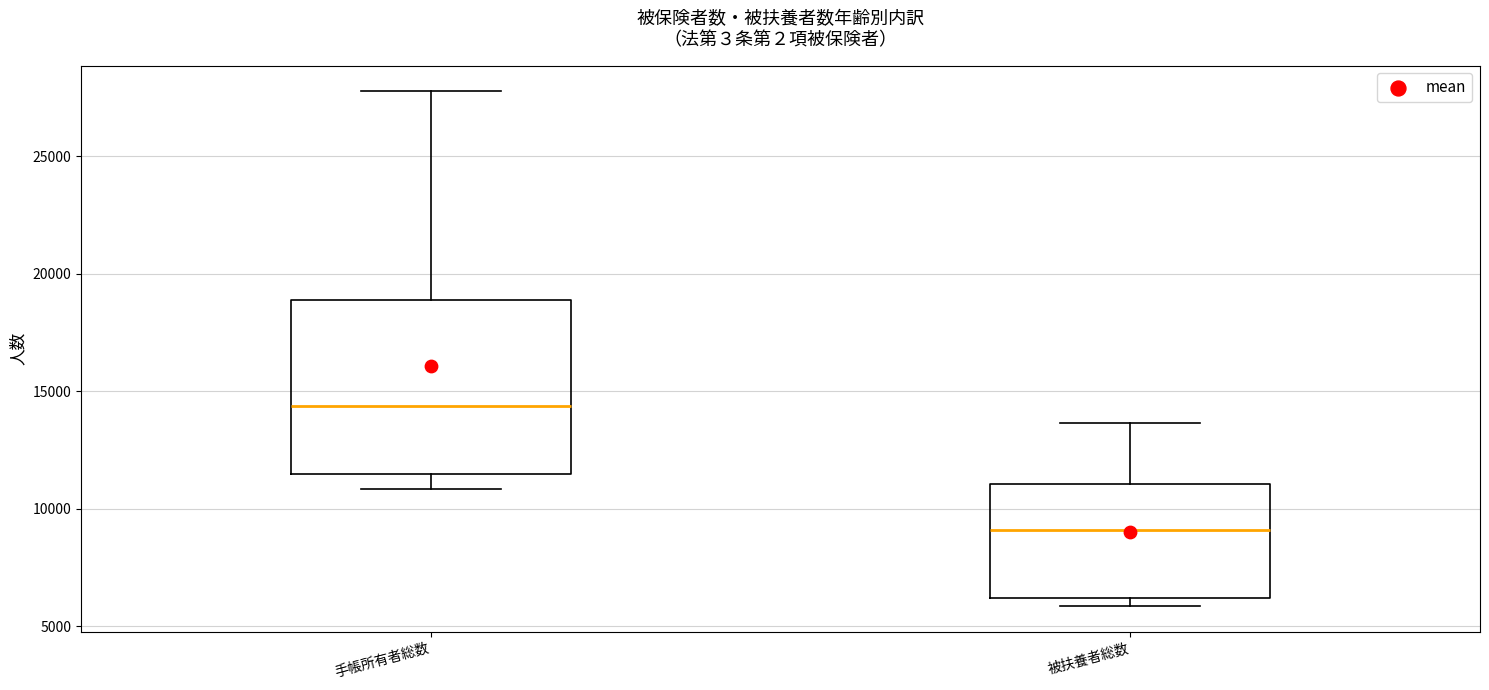

Reading left to right, read every box against the y-axis: the position of its median line, the range the box covers, and the ends of its whiskers. The values are not printed on the chart, so give them approximately, as read against the axis.

手帳所有者総数: median 14500, box 11500 to 19000, whiskers 11000 to 28000
被扶養者総数: median 9000, box 6000 to 11000, whiskers 6000 (just below the box's lower edge) to 13500